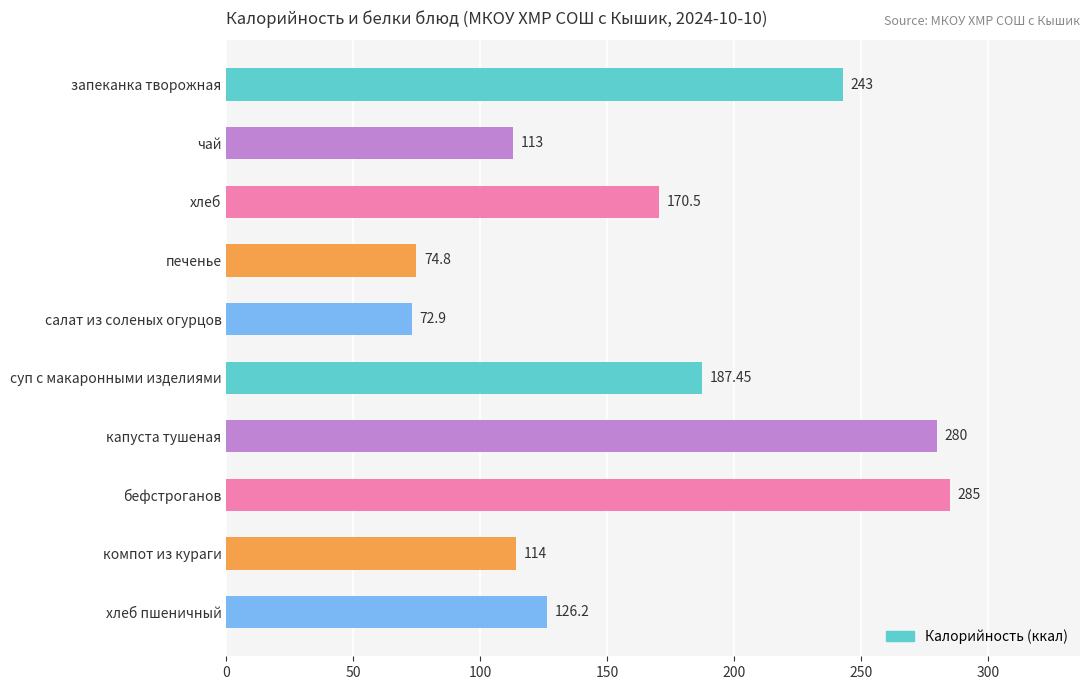

Which has a higher value, капуста тушеная or чай?

капуста тушеная